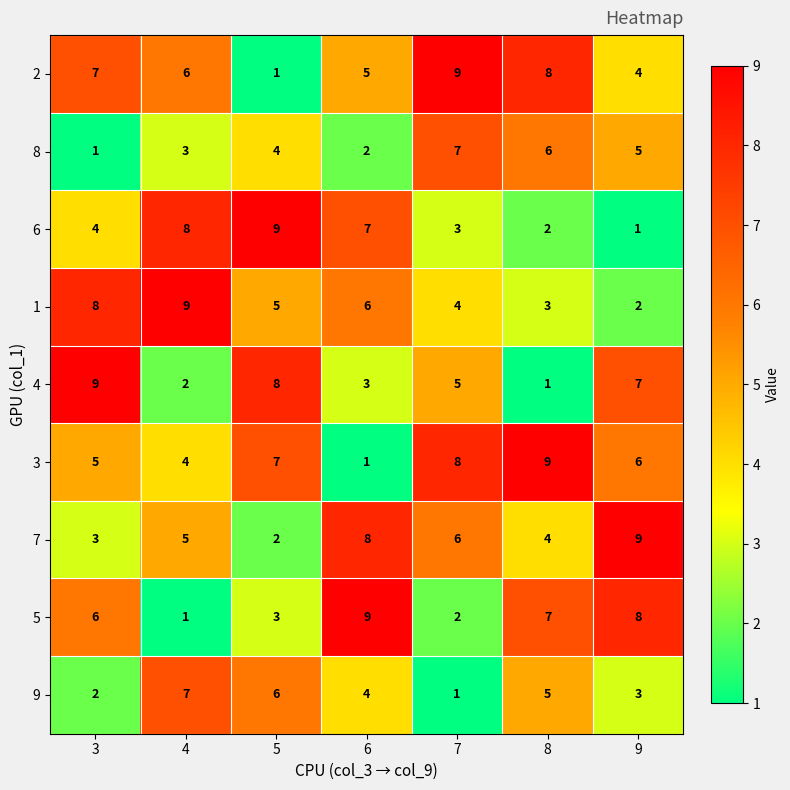

List the labels in order of 2 value, largest first.

7, 8, 3, 4, 6, 9, 5